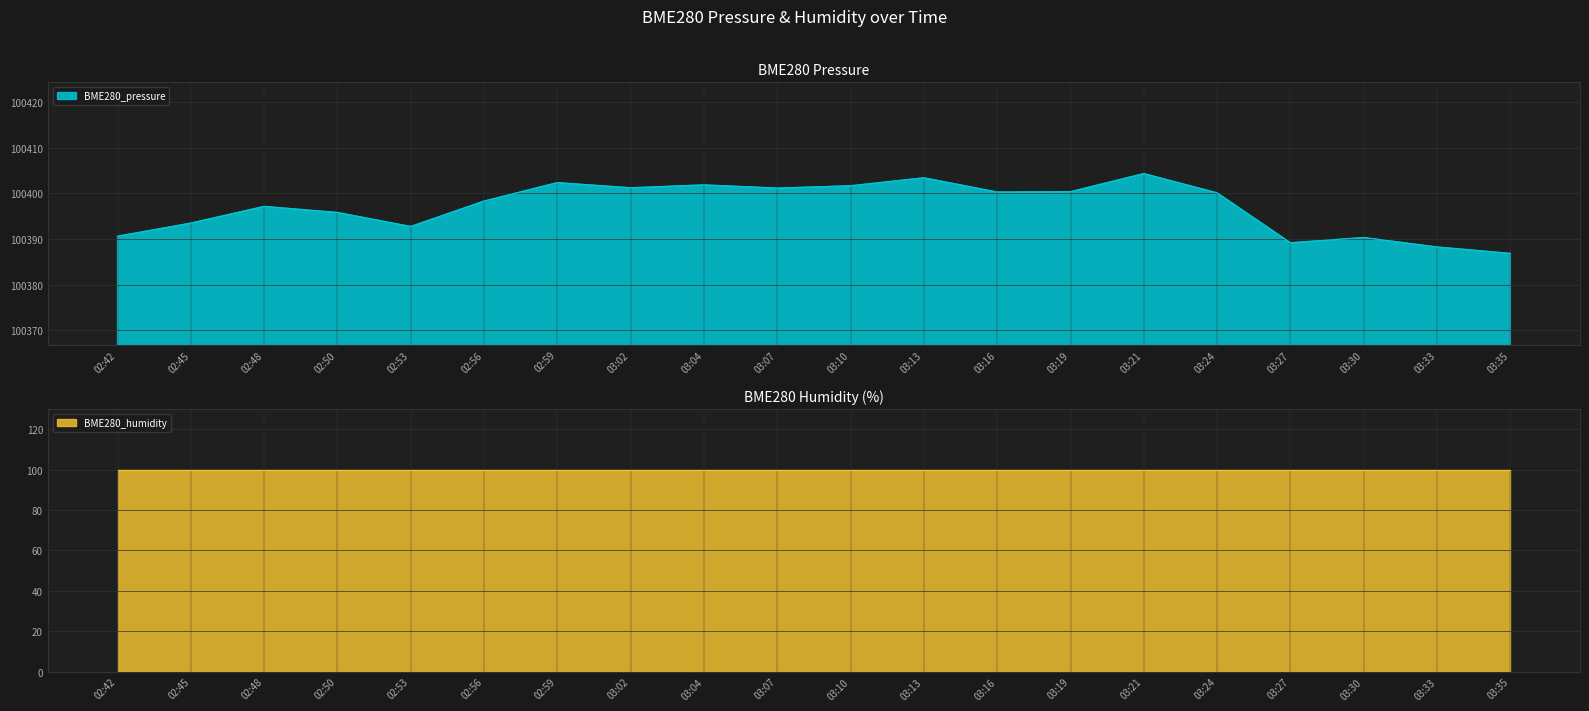

The chart shows a value of 100402.3 at 02:59. True or false?

True